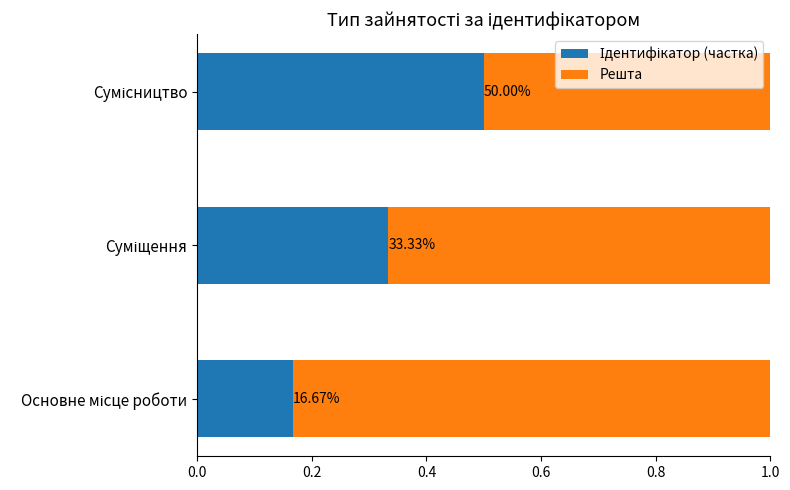

Which series has the largest total across all categories?

Решта